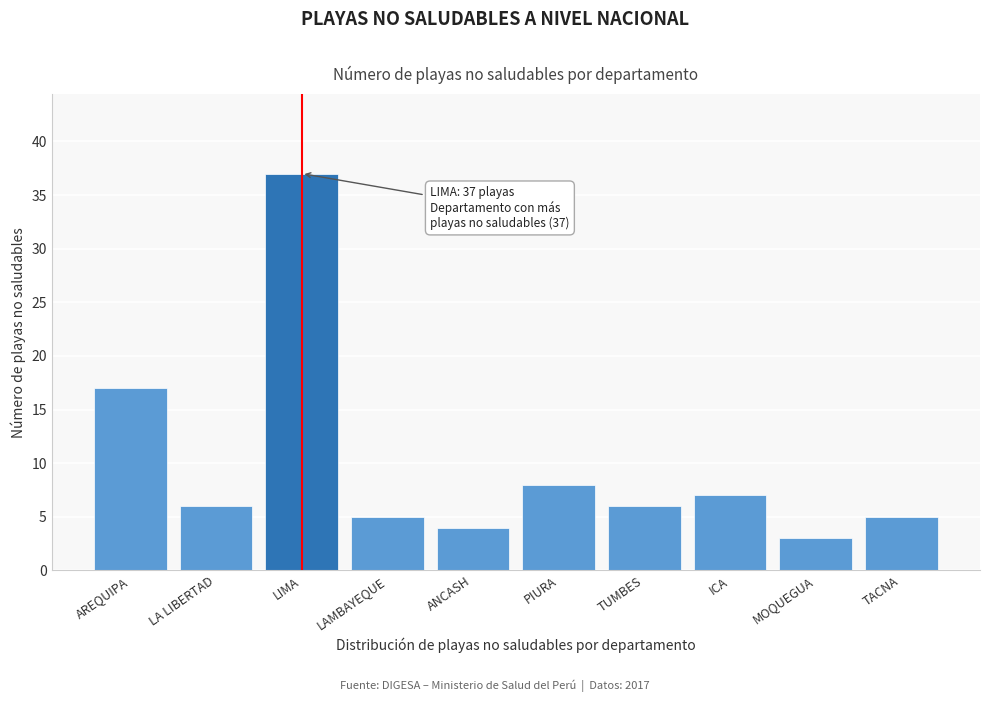

Reading left to right, what are all the values shown in this chart?

17	6	37	5	4	8	6	7	3	5